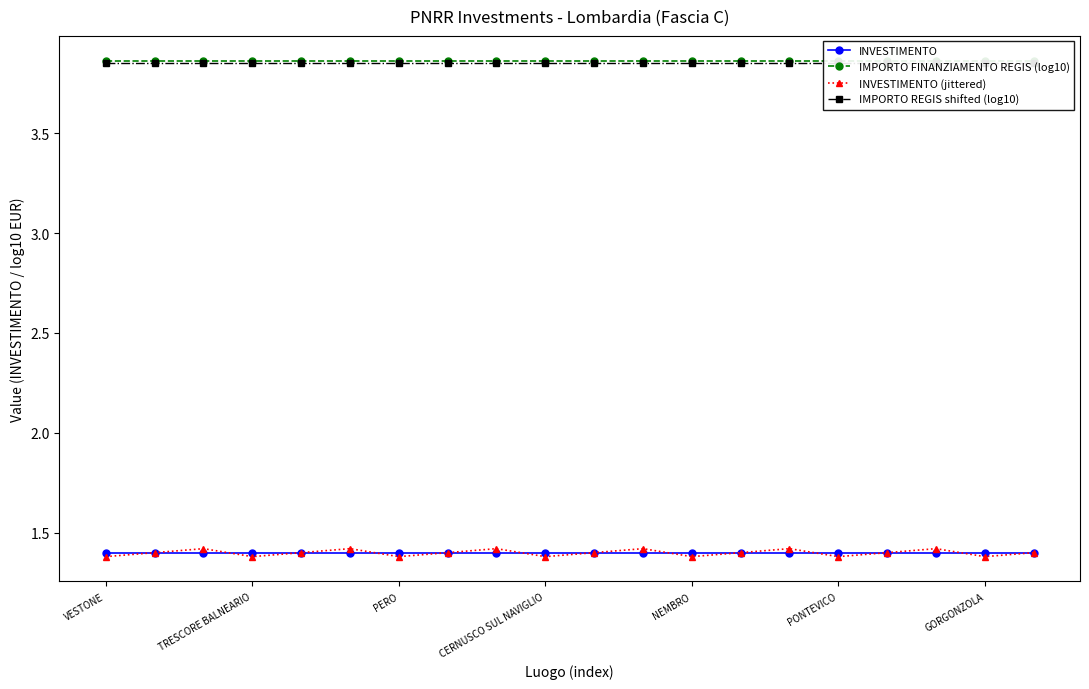

What are all the series names shown in the legend?

INVESTIMENTO, IMPORTO FINANZIAMENTO REGIS (log10), INVESTIMENTO (jittered), IMPORTO REGIS shifted (log10)